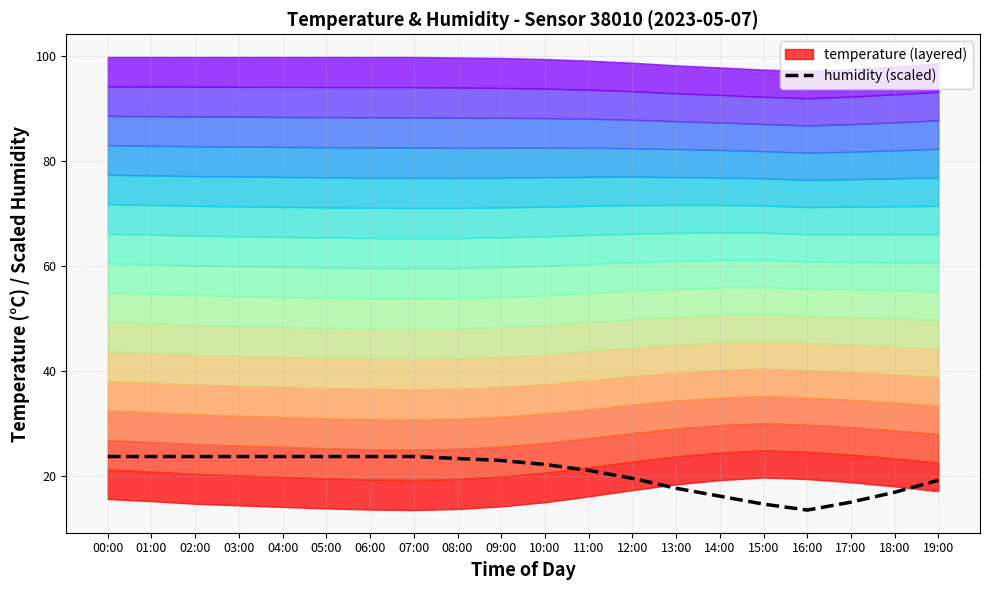

What is the difference between the second highest and minimum values?

10.2